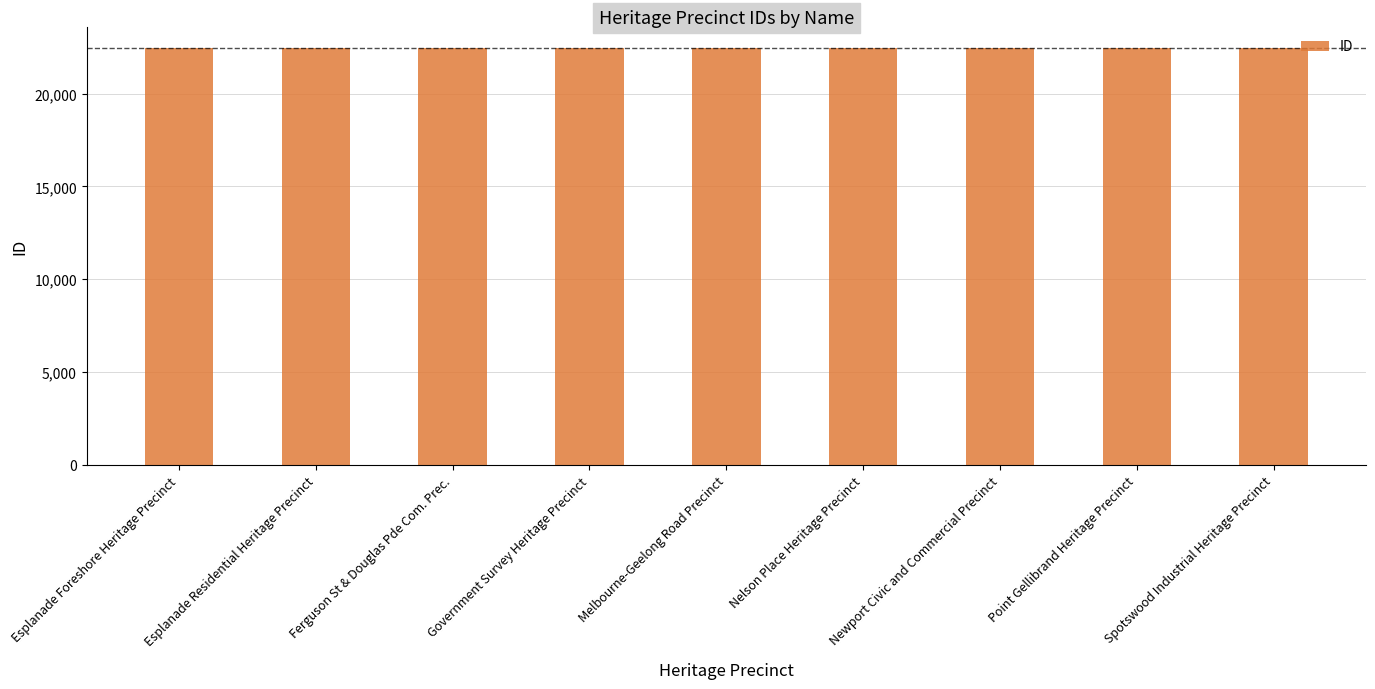

What is the approximate value at Nelson Place Heritage Precinct?

22450